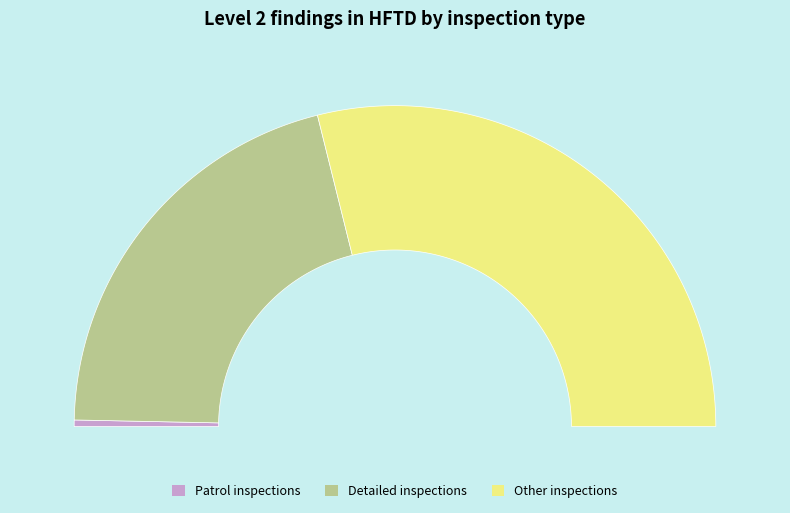

True or false: Detailed inspections accounts for 42% of the total.

True